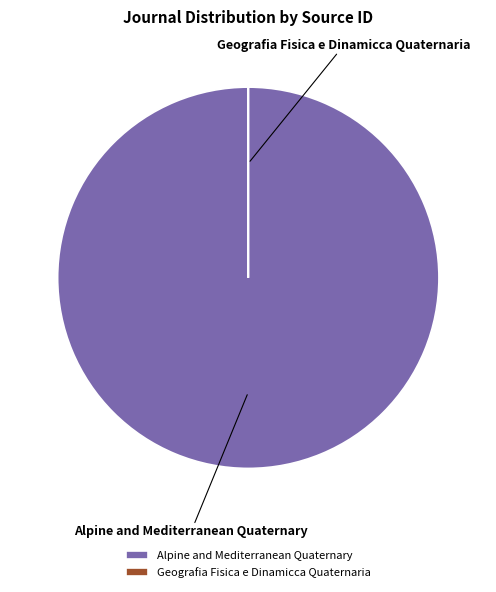

What percentage is the Alpine and Mediterranean Quaternary slice, to the nearest percent?

100%